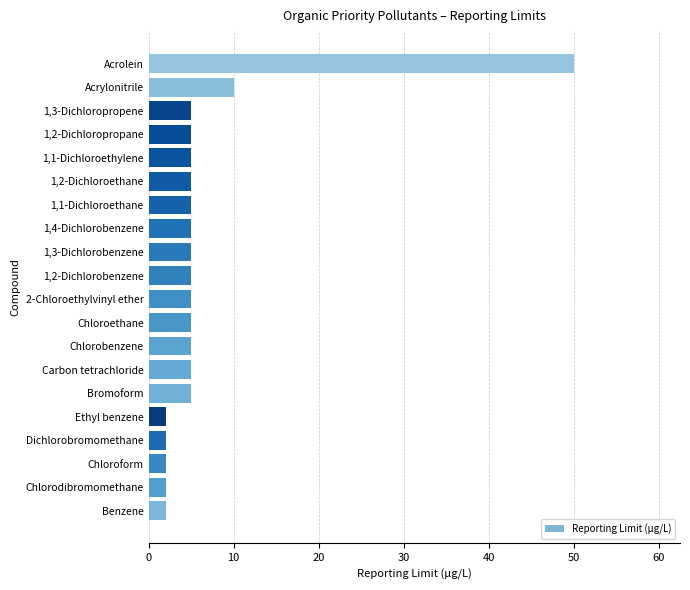

What is the change in value from Benzene to 1,4-Dichlorobenzene?

+3